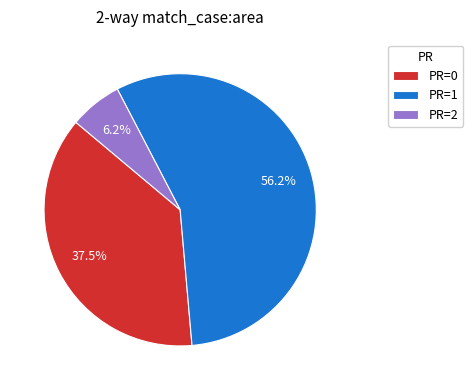

Rank the categories by value from lowest to highest.

PR=2, PR=0, PR=1